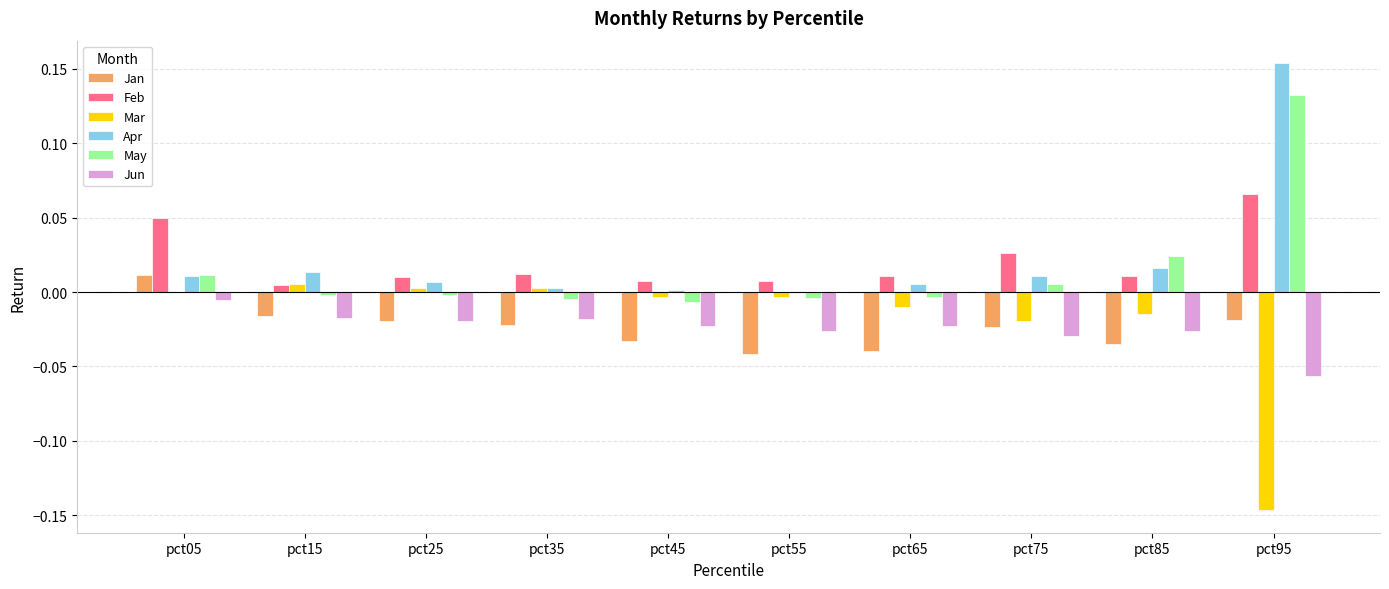

Is it true that Mar equals 0.0 at pct05?

True